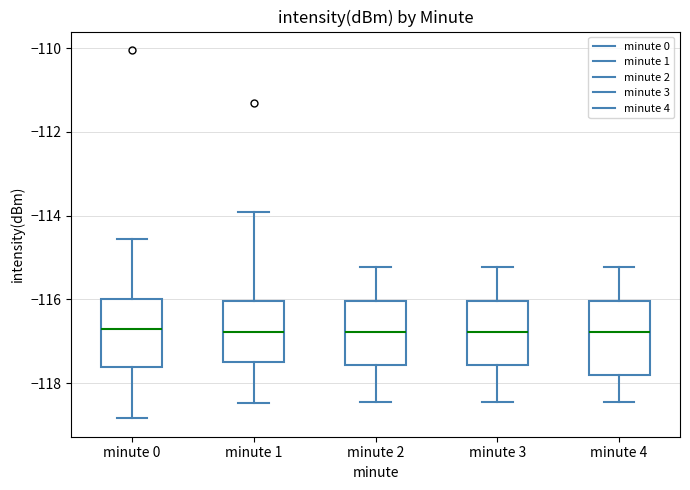

Reading left to right, transcribe this box plot: for each box, give where its median line is, the range the box spans, and where its two whiskers end, as read against the y-axis. The values are not printed on the chart, so give them approximately, as read against the axis.

minute 0: median -116.6, box -117.6 to -116.0, whiskers -118.8 to -114.6
minute 1: median -116.8, box -117.6 to -116.0, whiskers -118.4 to -114.0
minute 2: median -116.8, box -117.6 to -116.0, whiskers -118.4 to -115.2
minute 3: median -116.8, box -117.6 to -116.0, whiskers -118.4 to -115.2
minute 4: median -116.8, box -117.8 to -116.0, whiskers -118.4 to -115.2